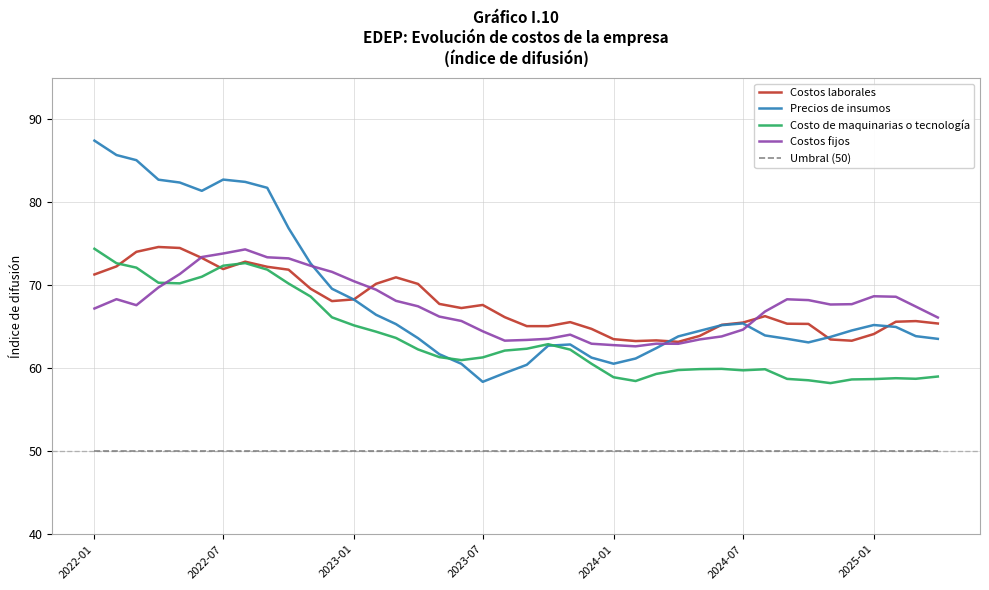

True or false: Umbral (50) and Costos laborales cross at least once.

False